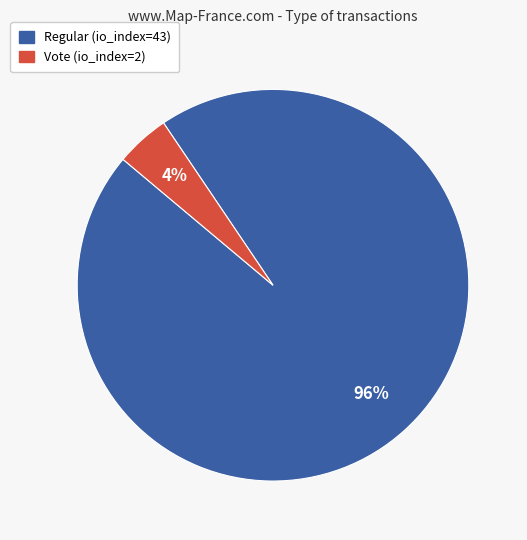

Does any single category account for the majority?

Yes